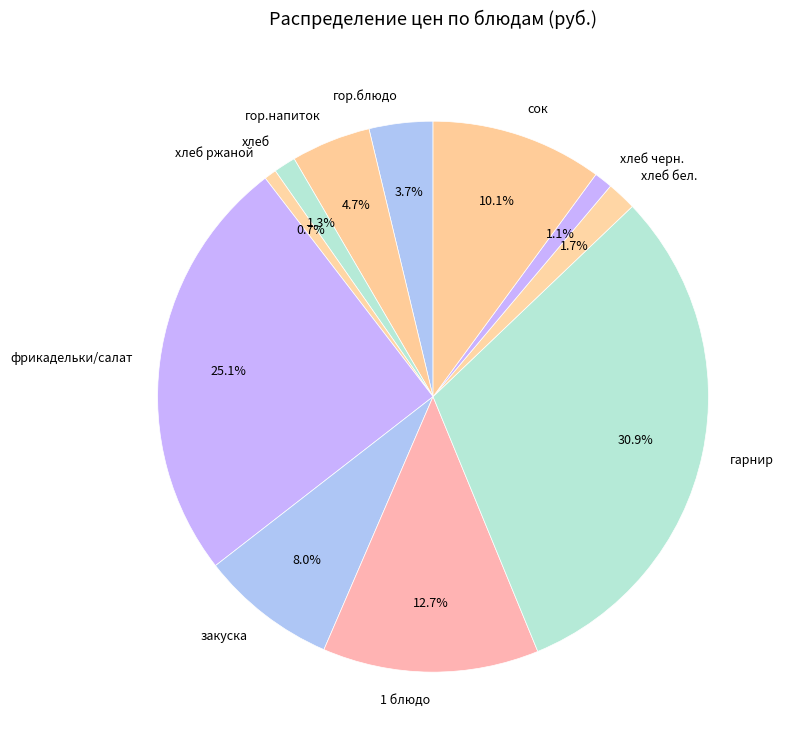

Combined, do хлеб бел. and фрикадельки/салат account for over 50%?

No